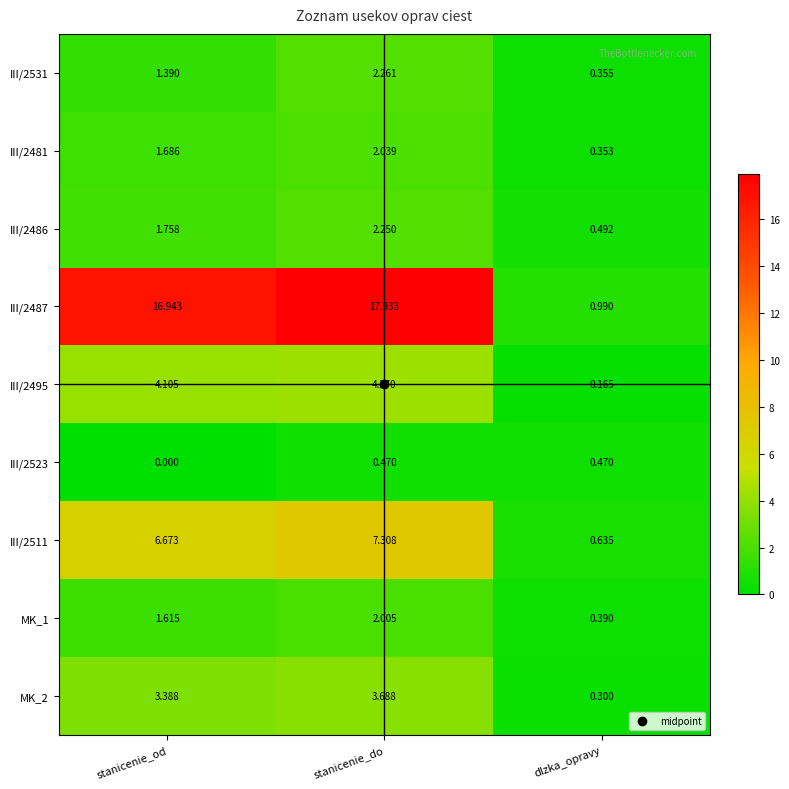

Which series has the largest range (max minus min)?

III/2487